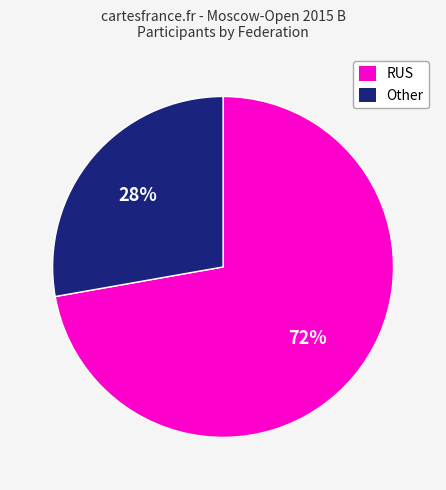

Is the sum of Other and RUS greater than half?

Yes